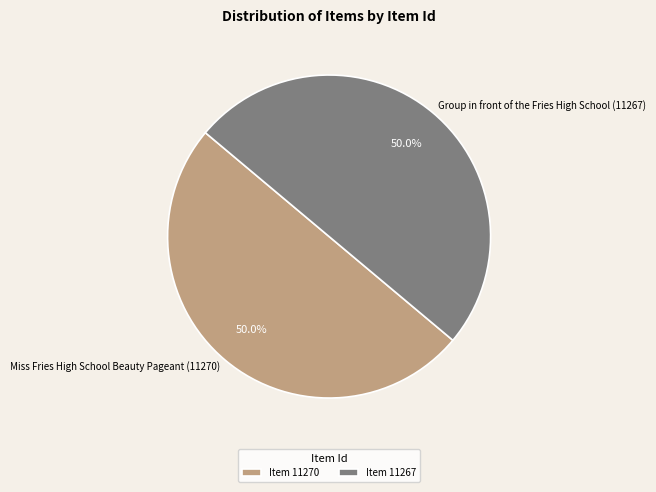

To the nearest percent, what is the average slice percentage?

50%